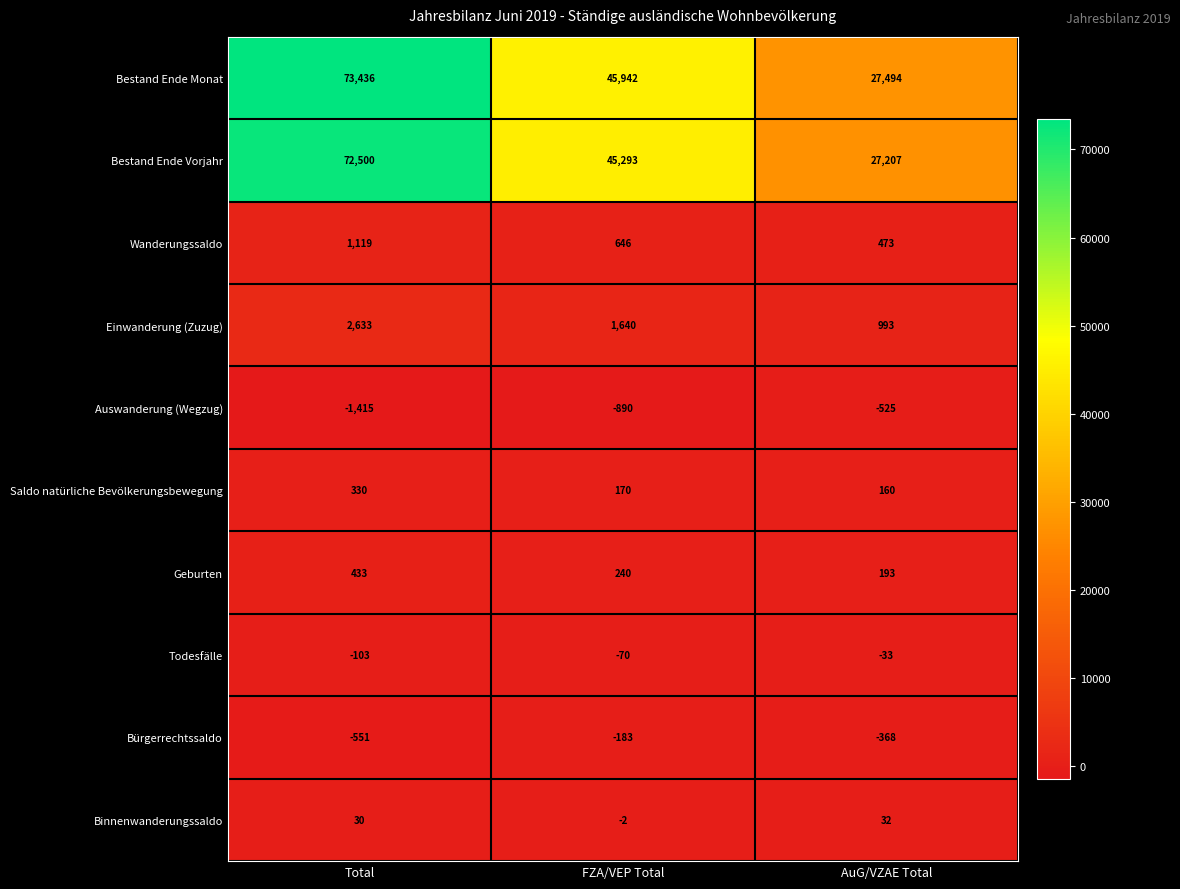

Reading right to left, transcribe all the data shown in this chart.

Bestand Ende Monat: AuG/VZAE Total=27494	FZA/VEP Total=45942	Total=73436
Bestand Ende Vorjahr: AuG/VZAE Total=27207	FZA/VEP Total=45293	Total=72500
Wanderungssaldo: AuG/VZAE Total=473	FZA/VEP Total=646	Total=1119
Einwanderung (Zuzug): AuG/VZAE Total=993	FZA/VEP Total=1640	Total=2633
Auswanderung (Wegzug): AuG/VZAE Total=-525	FZA/VEP Total=-890	Total=-1415
Saldo natürliche Bevölkerungsbewegung: AuG/VZAE Total=160	FZA/VEP Total=170	Total=330
Geburten: AuG/VZAE Total=193	FZA/VEP Total=240	Total=433
Todesfälle: AuG/VZAE Total=-33	FZA/VEP Total=-70	Total=-103
Bürgerrechtssaldo: AuG/VZAE Total=-368	FZA/VEP Total=-183	Total=-551
Binnenwanderungssaldo: AuG/VZAE Total=32	FZA/VEP Total=-2	Total=30